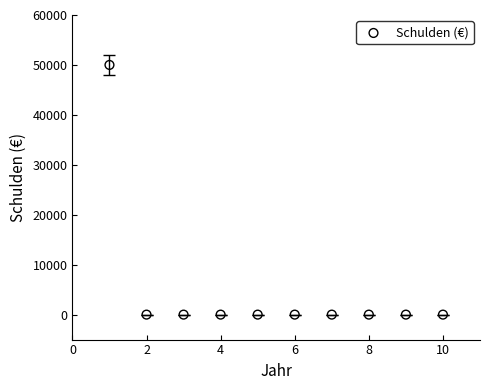

What is the range of Y values (max minus min)?

50000